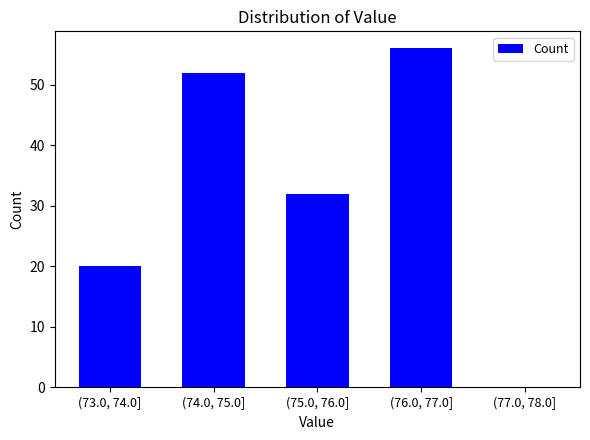

Reading left to right, extract all data points from this chart.

(73.0, 74.0]=20	(74.0, 75.0]=52	(75.0, 76.0]=32	(76.0, 77.0]=56	(77.0, 78.0]=0